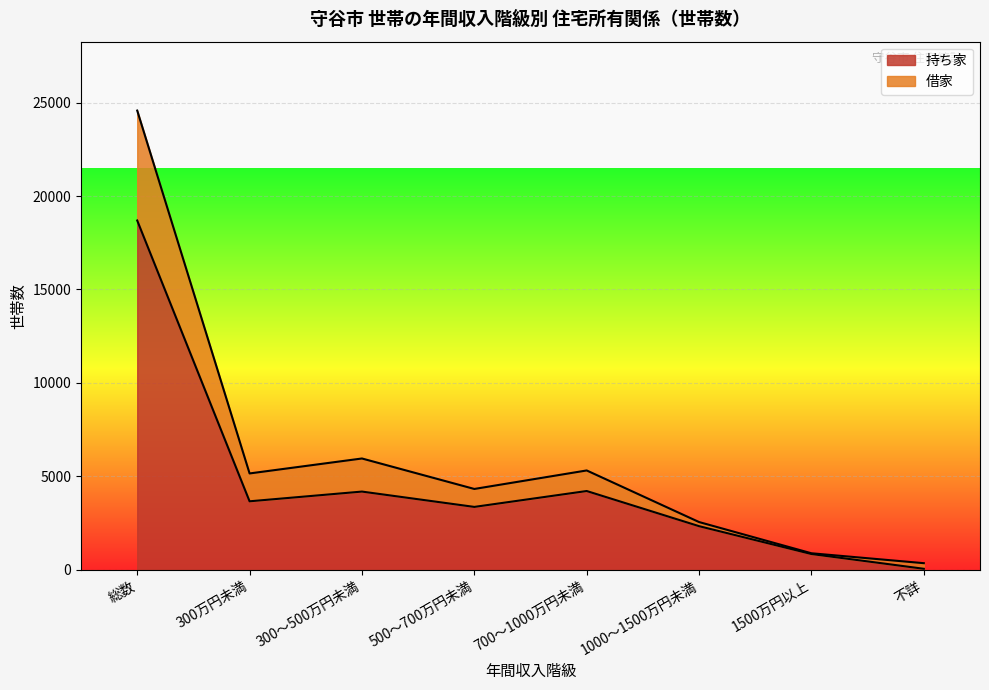

At which category is the sum across all series the highest?

総数